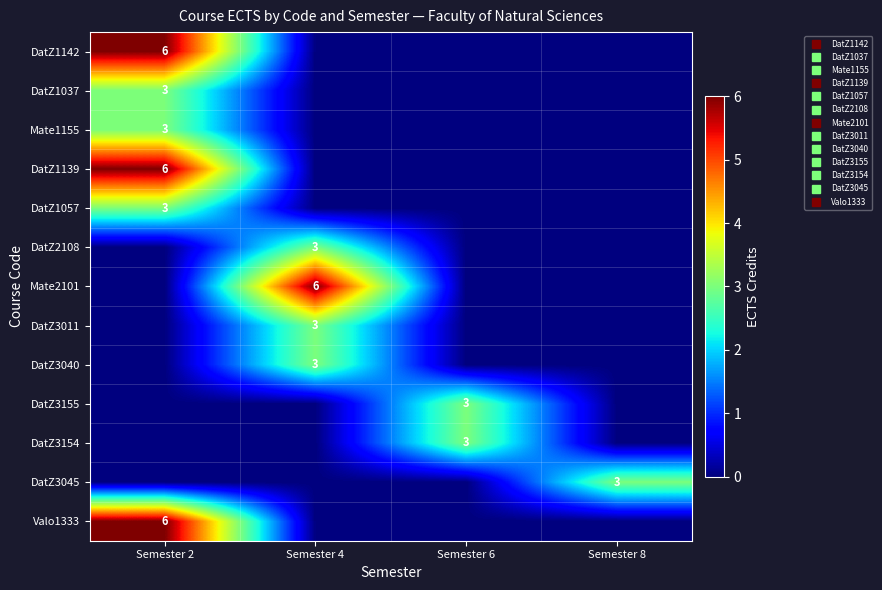

What is the difference between the highest and lowest values at Semester 2?

6